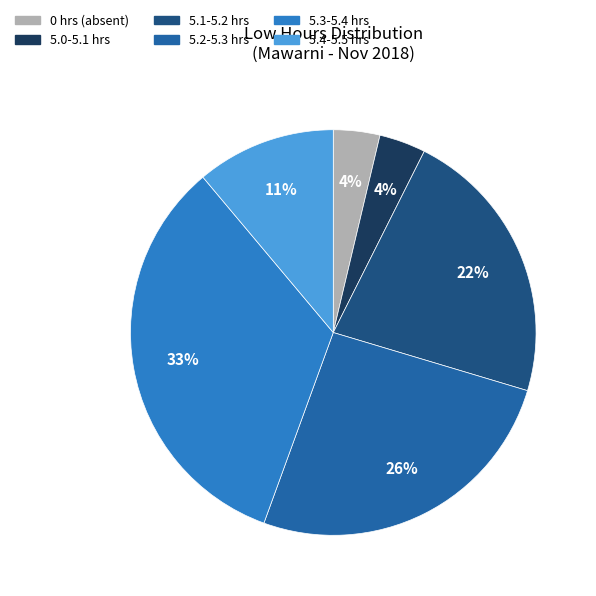

To the nearest percent, what is the average slice percentage?

17%